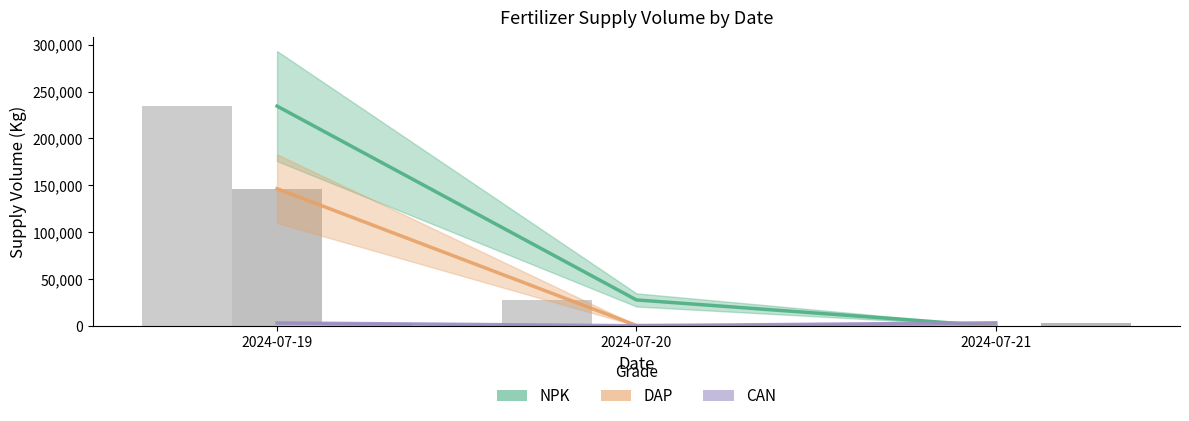

What is the sum of all NPK values?

262500